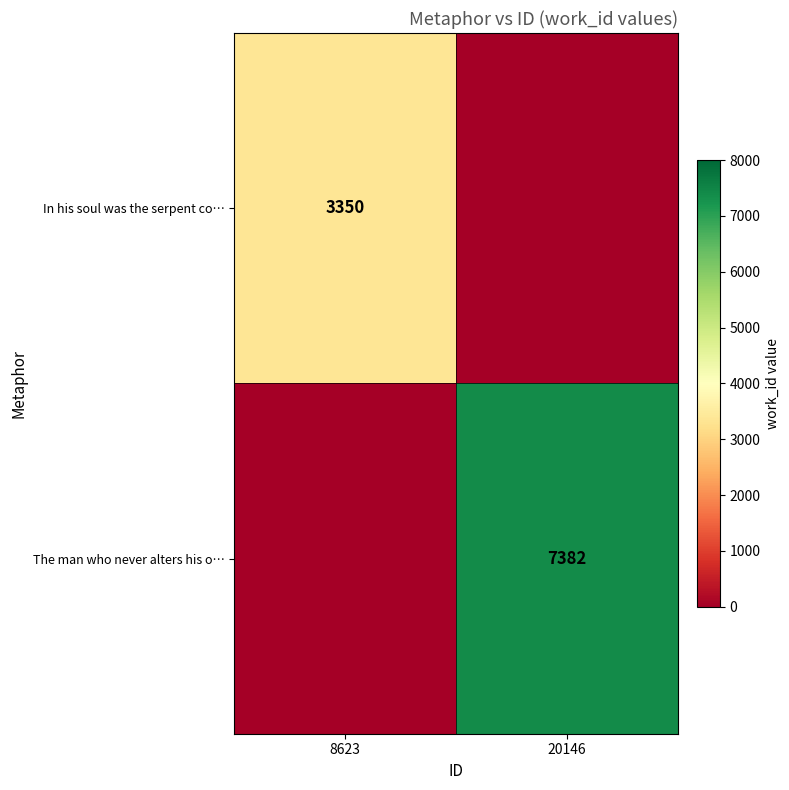

The The man who never alters his o… series shows 10476 at 20146. True or false?

False